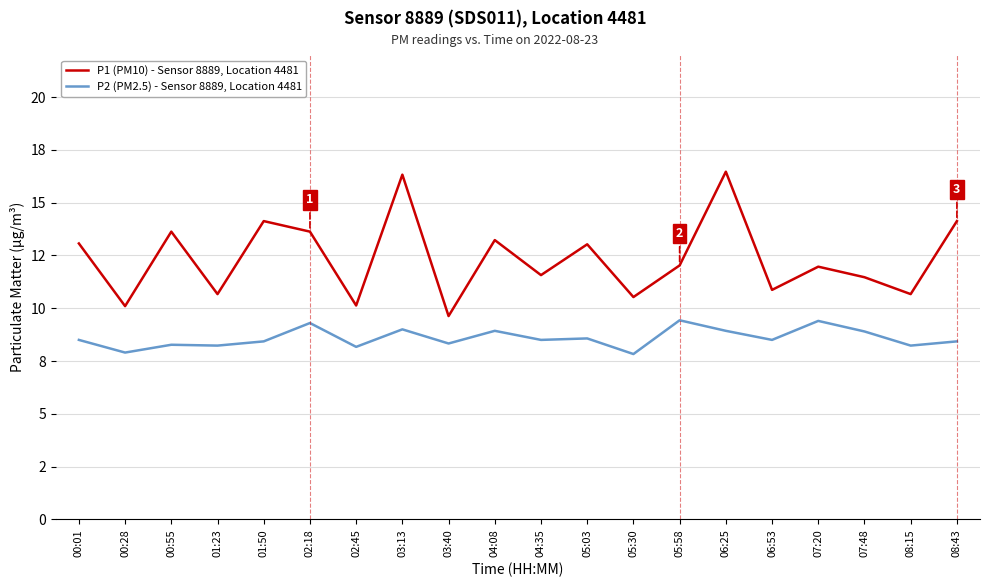

At which category is the sum across all series the highest?

06:25